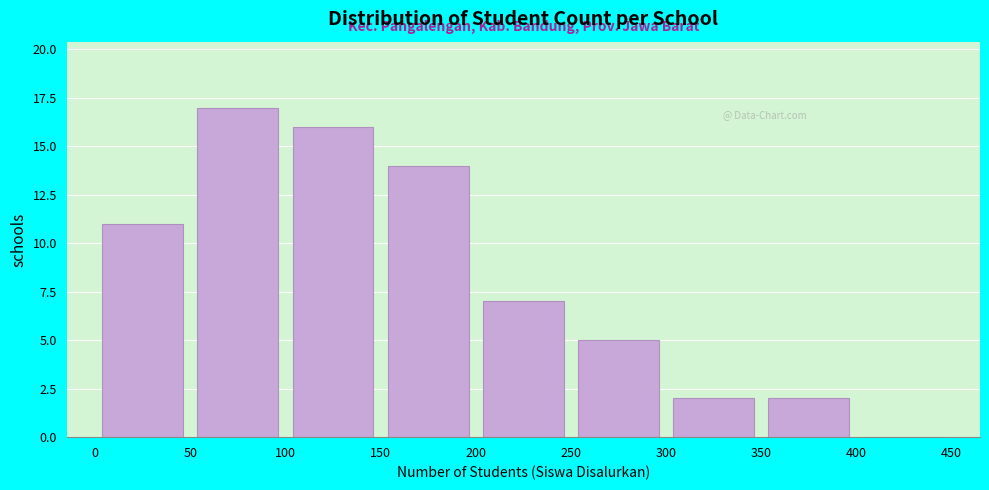

Which range on the x-axis has the tallest bar?

50 to 100